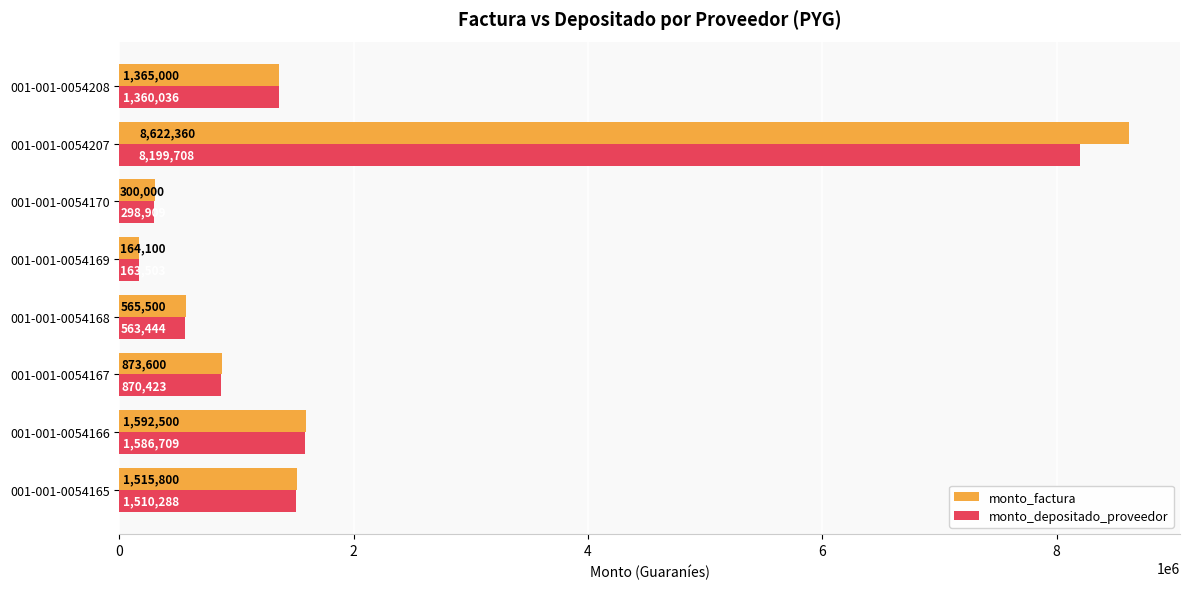

Which series has the largest range (max minus min)?

monto_factura